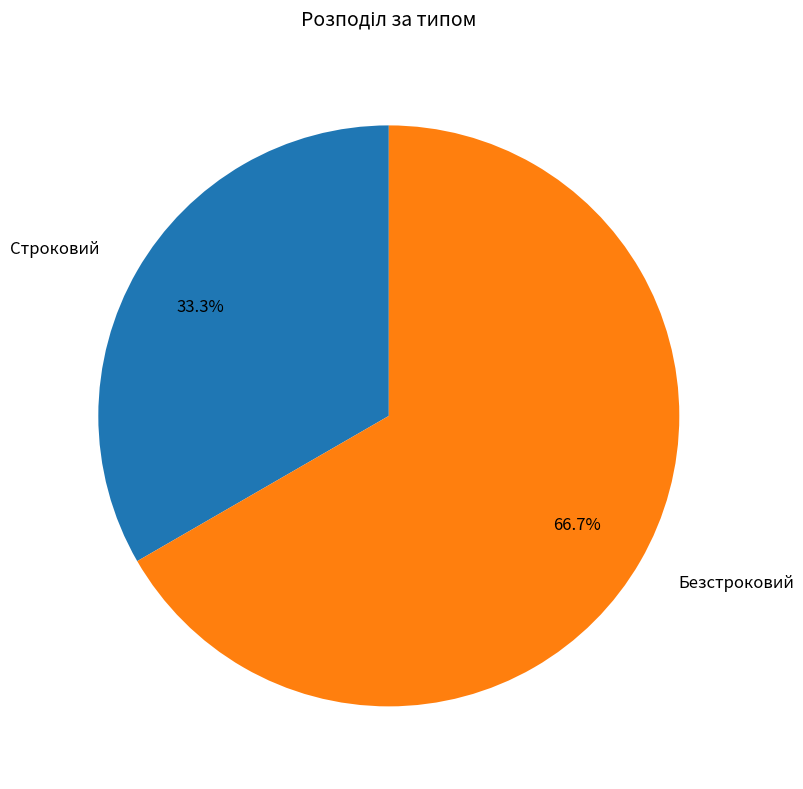

Combined, do Безстроковий and Строковий account for over 50%?

Yes